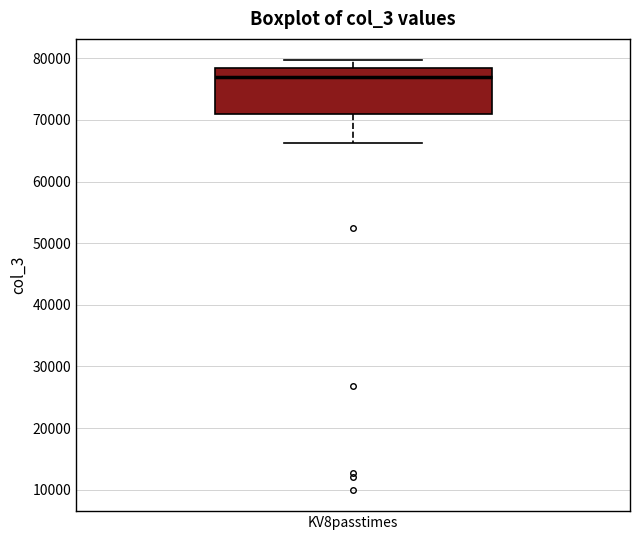

Transcribe this box plot: give where the median line is, the range the box spans, and where the two whiskers end, as read against the y-axis. The values are not printed on the chart, so give them approximately, as read against the axis.

median 77000, box 71000 to 78000, whiskers 66000 to 80000